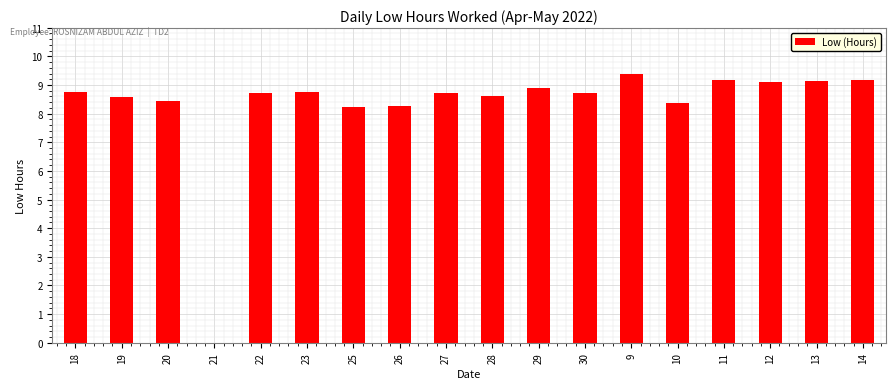

What is the sum of all values?

149.1